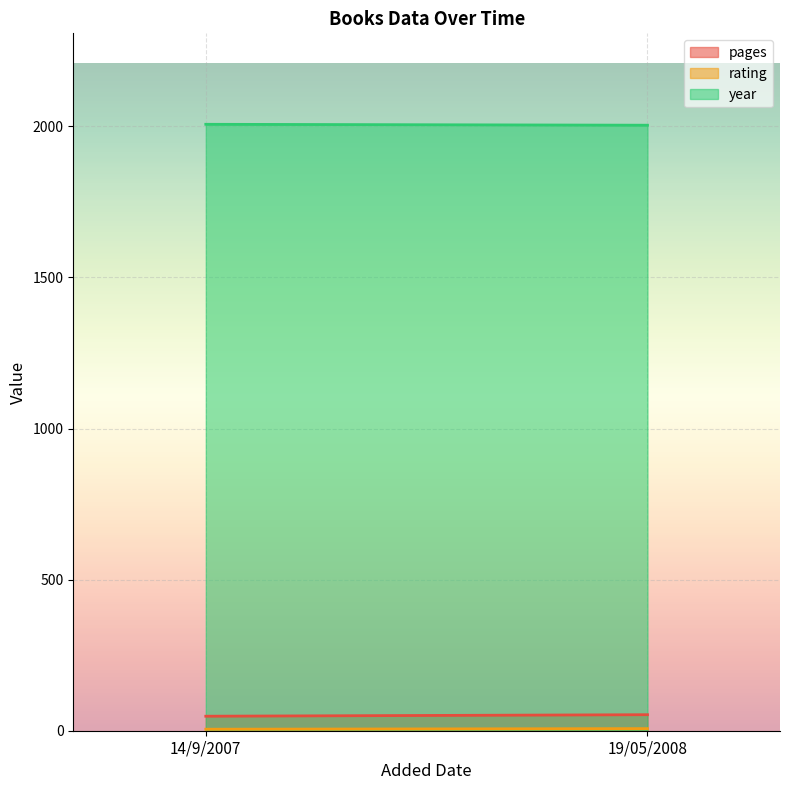

How many lines are shown in the chart?

3